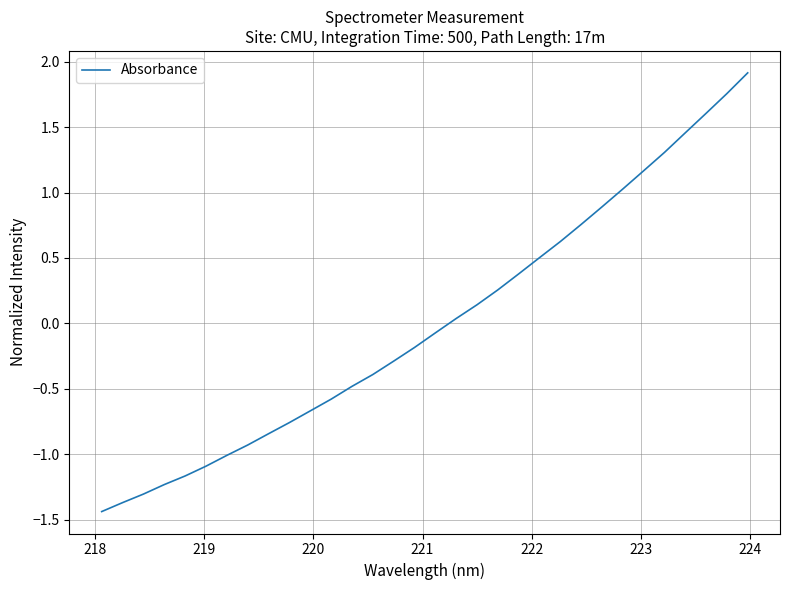

What is the greatest value displayed?

1.9